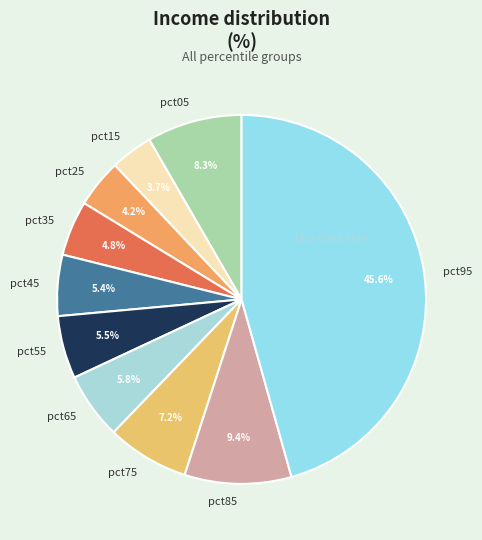

Count the number of slices in the pie.

10